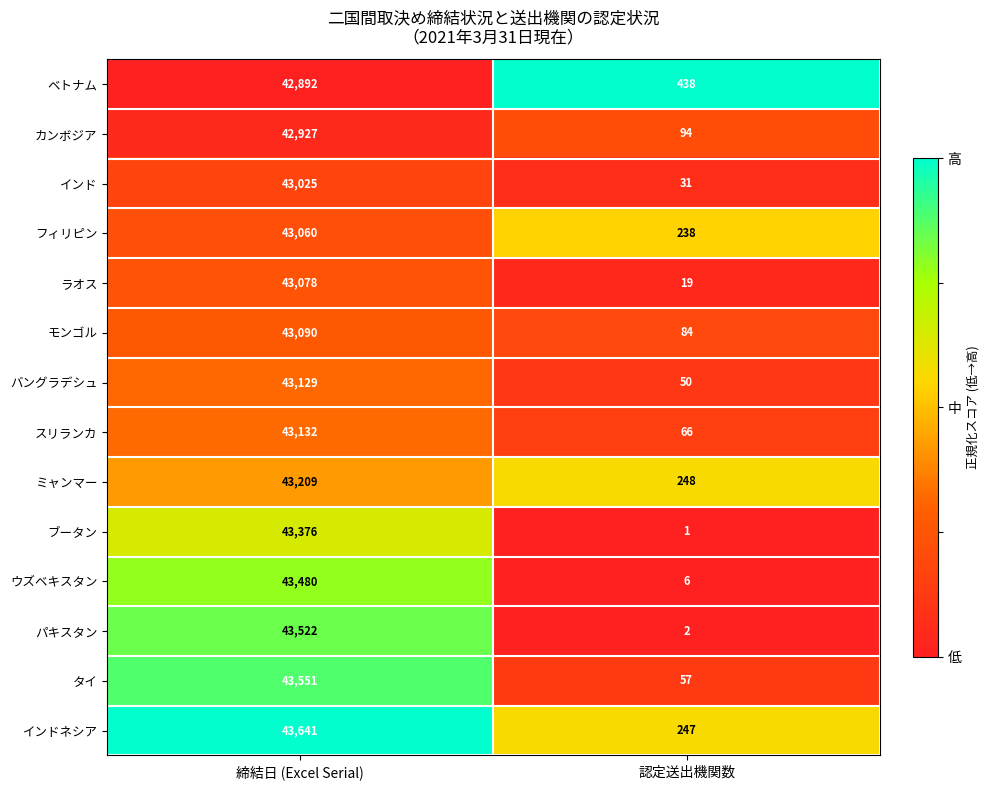

Reading left to right, list all the values displayed in this chart.

ベトナム: 締結日 (Excel Serial)=42892	認定送出機関数=438
カンボジア: 締結日 (Excel Serial)=42927	認定送出機関数=94
インド: 締結日 (Excel Serial)=43025	認定送出機関数=31
フィリピン: 締結日 (Excel Serial)=43060	認定送出機関数=238
ラオス: 締結日 (Excel Serial)=43078	認定送出機関数=19
モンゴル: 締結日 (Excel Serial)=43090	認定送出機関数=84
バングラデシュ: 締結日 (Excel Serial)=43129	認定送出機関数=50
スリランカ: 締結日 (Excel Serial)=43132	認定送出機関数=66
ミャンマー: 締結日 (Excel Serial)=43209	認定送出機関数=248
ブータン: 締結日 (Excel Serial)=43376	認定送出機関数=1
ウズベキスタン: 締結日 (Excel Serial)=43480	認定送出機関数=6
パキスタン: 締結日 (Excel Serial)=43522	認定送出機関数=2
タイ: 締結日 (Excel Serial)=43551	認定送出機関数=57
インドネシア: 締結日 (Excel Serial)=43641	認定送出機関数=247